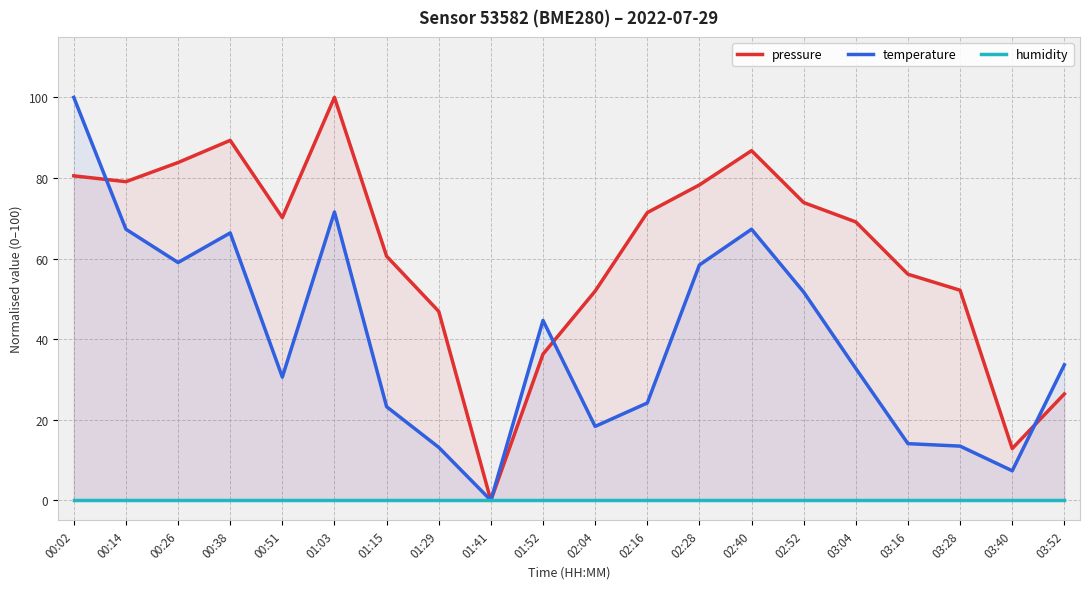

True or false: temperature and pressure intersect in this chart.

True